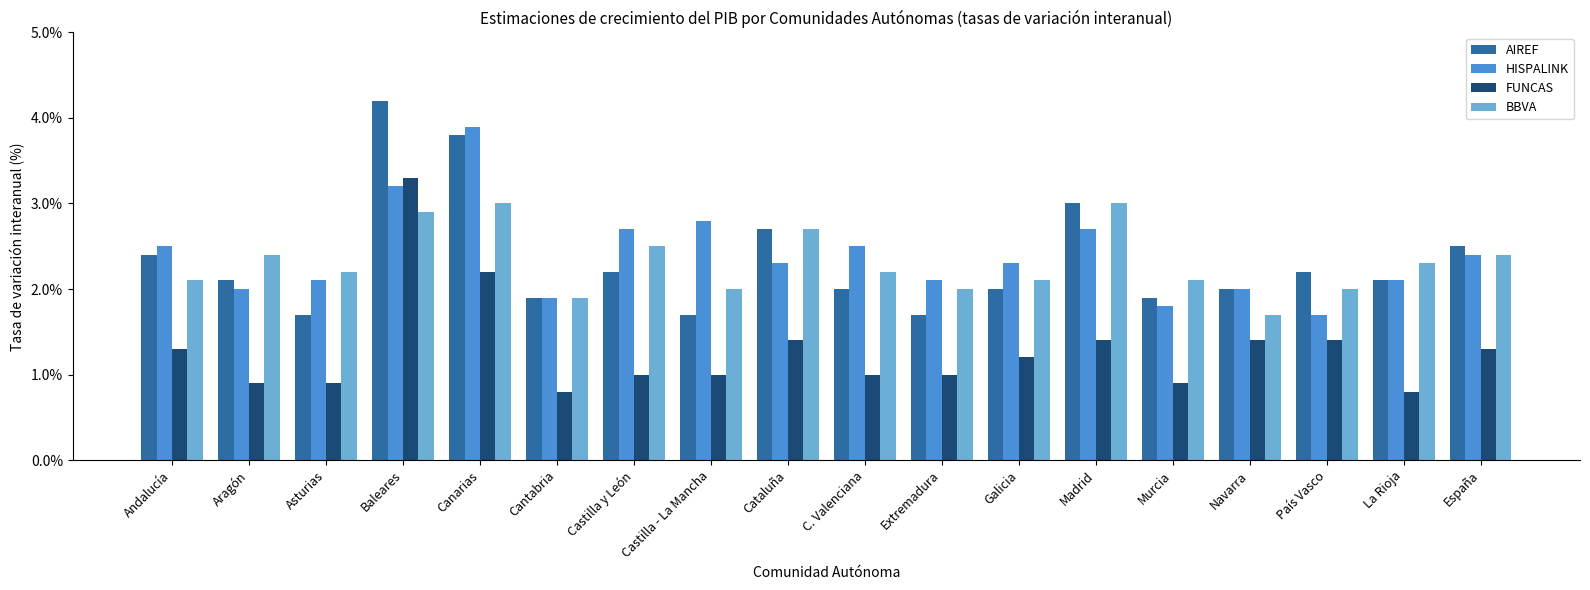

How many bars are there in total?

72